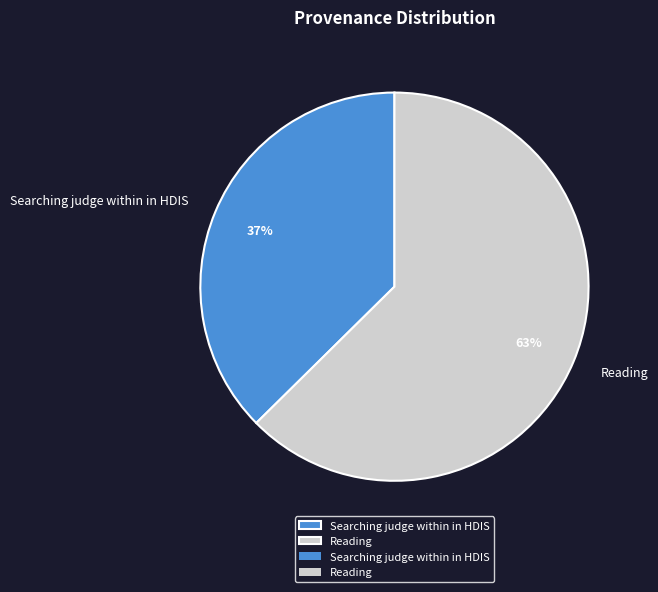

Between Searching judge within in HDIS and Reading, which is larger?

Reading